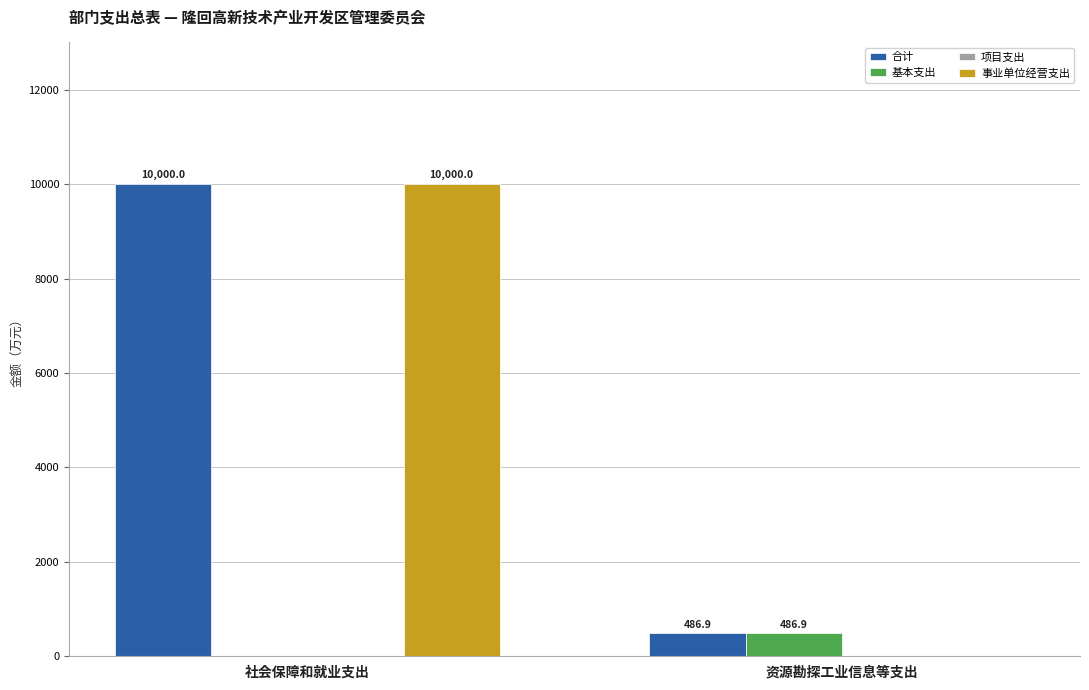

What is the sum of all 事业单位经营支出 values?

10000.0